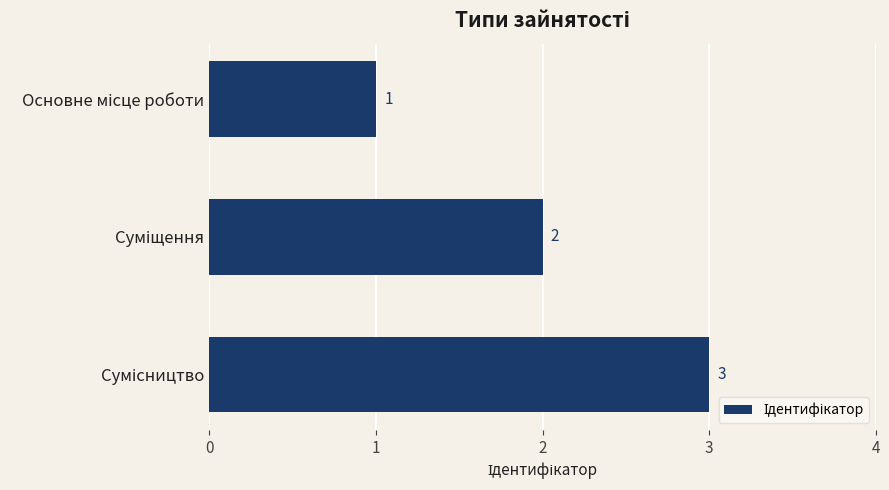

What is the greatest value displayed?

3